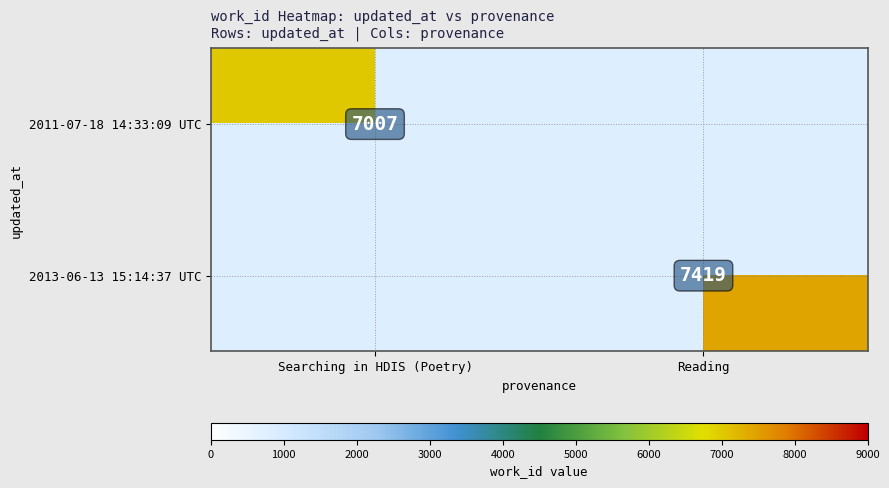

True or false: 2013-06-13 15:14:37 UTC has a value of 4827 at Reading.

False